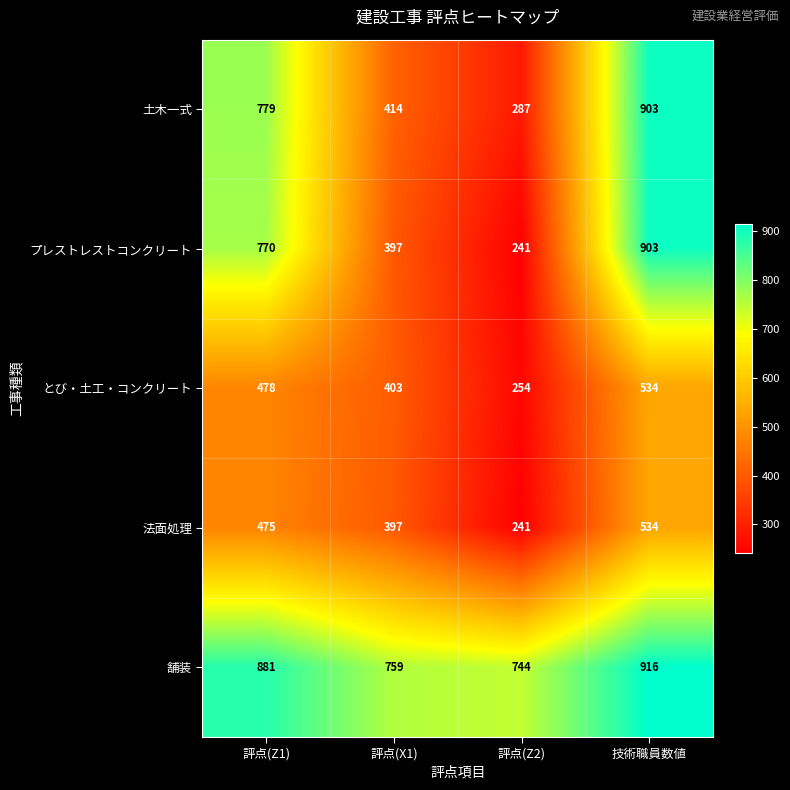

Reading left to right, extract all data points from this chart.

土木一式: 779	414	287	903
プレストレストコンクリート: 770	397	241	903
とび・土工・コンクリート: 478	403	254	534
法面処理: 475	397	241	534
舗装: 881	759	744	916